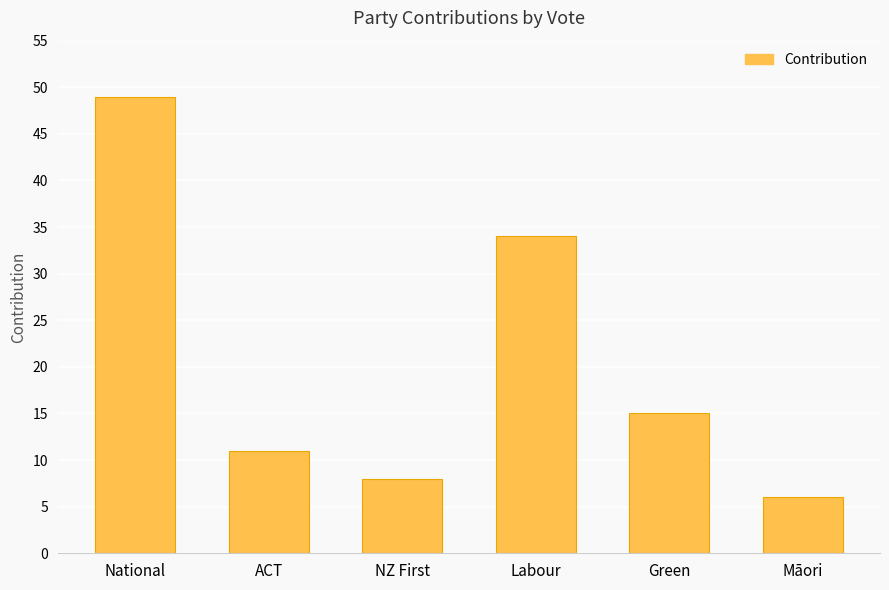

What is the difference between the maximum and minimum values?

43